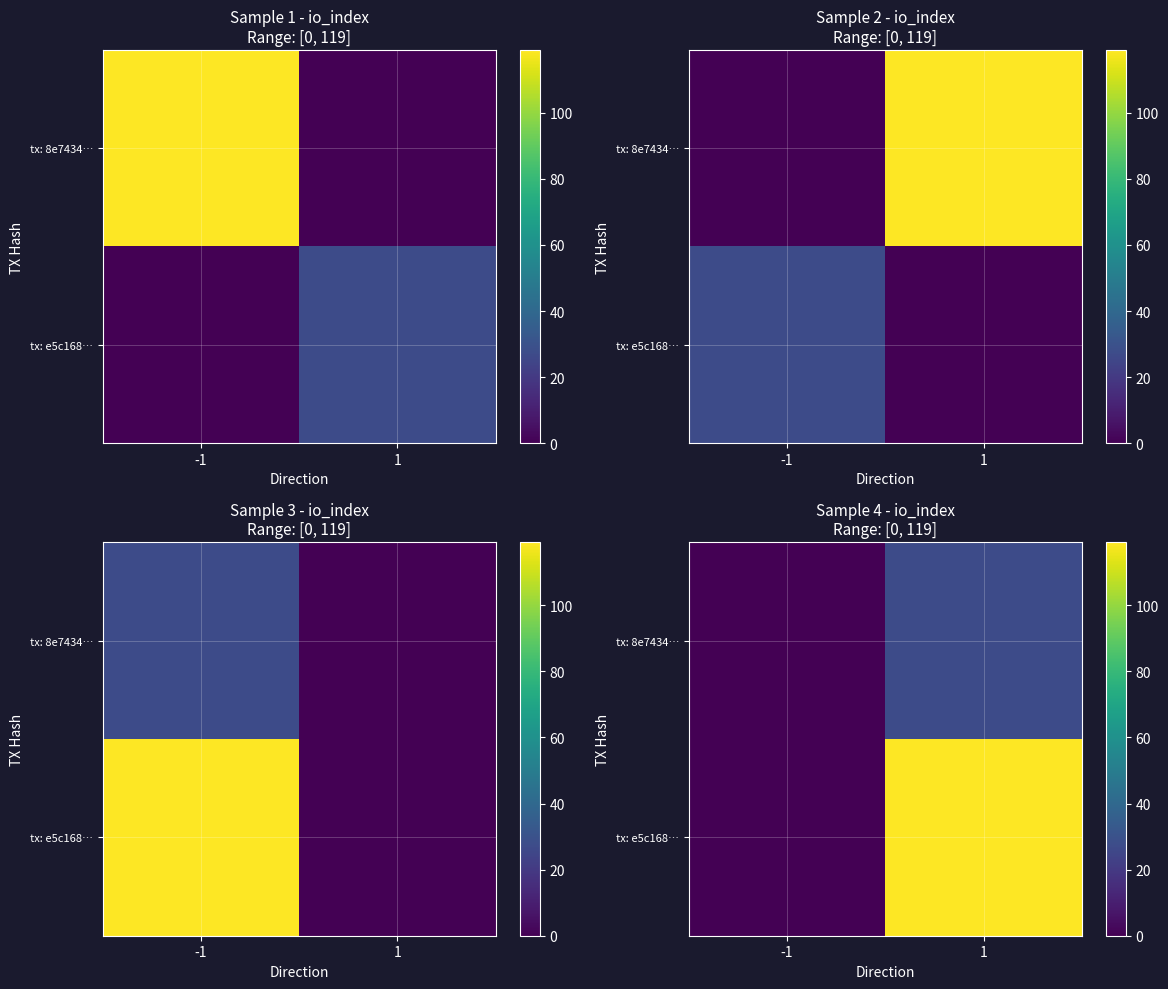

Which category has the lowest value across all series?

-1